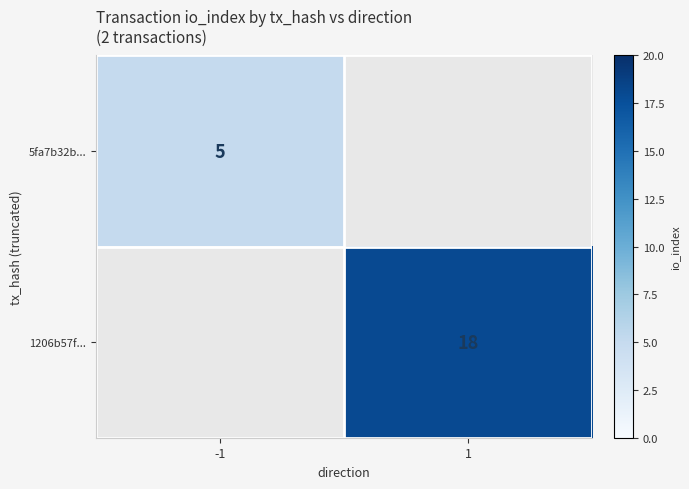

The 5fa7b32b... series shows 7 at -1. True or false?

False